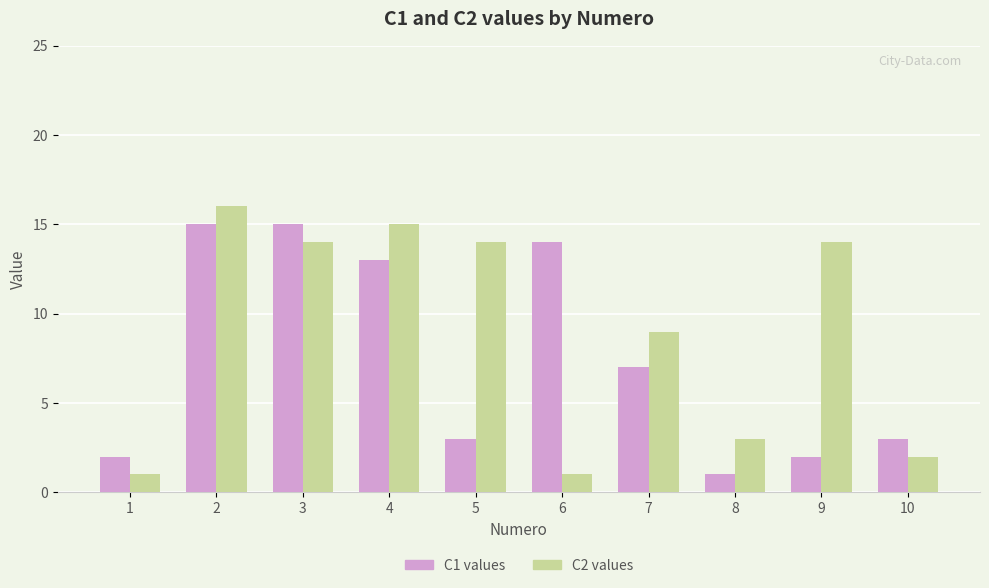

Reading left to right, list all the values displayed in this chart.

C1 values: 1=2	2=15	3=15	4=13	5=3	6=14	7=7	8=1	9=2	10=3
C2 values: 1=1	2=16	3=14	4=15	5=14	6=1	7=9	8=3	9=14	10=2